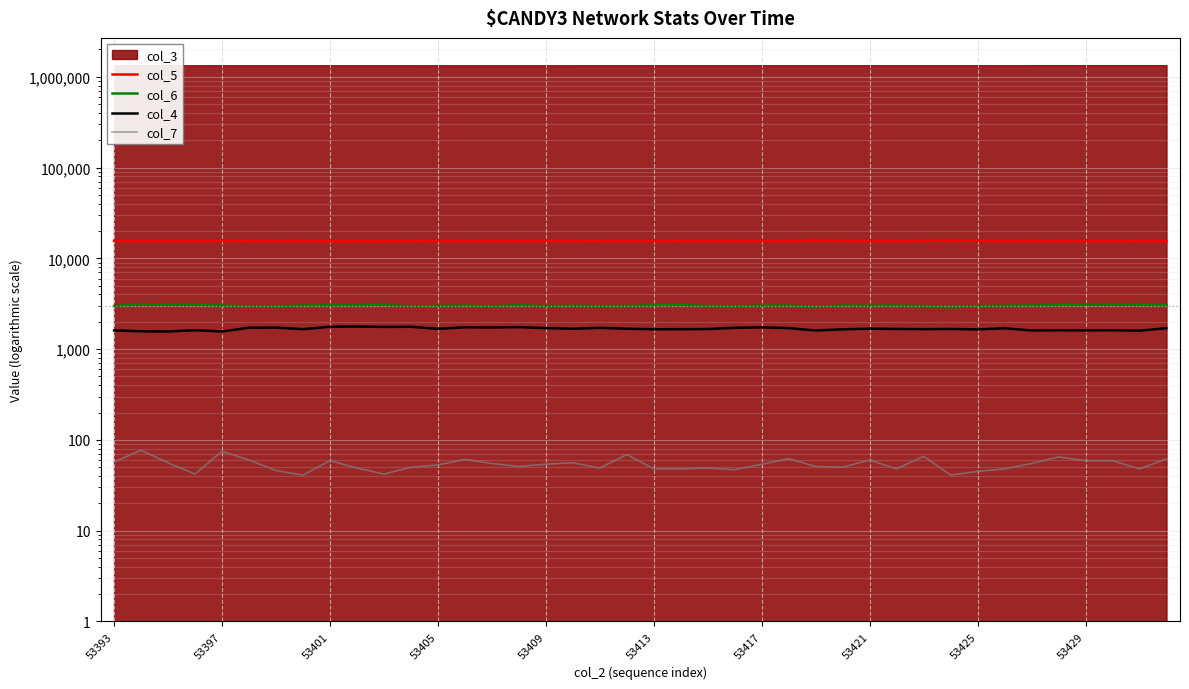

Is the value of col_4 at 15 greater than the value of col_5 at 34?

No